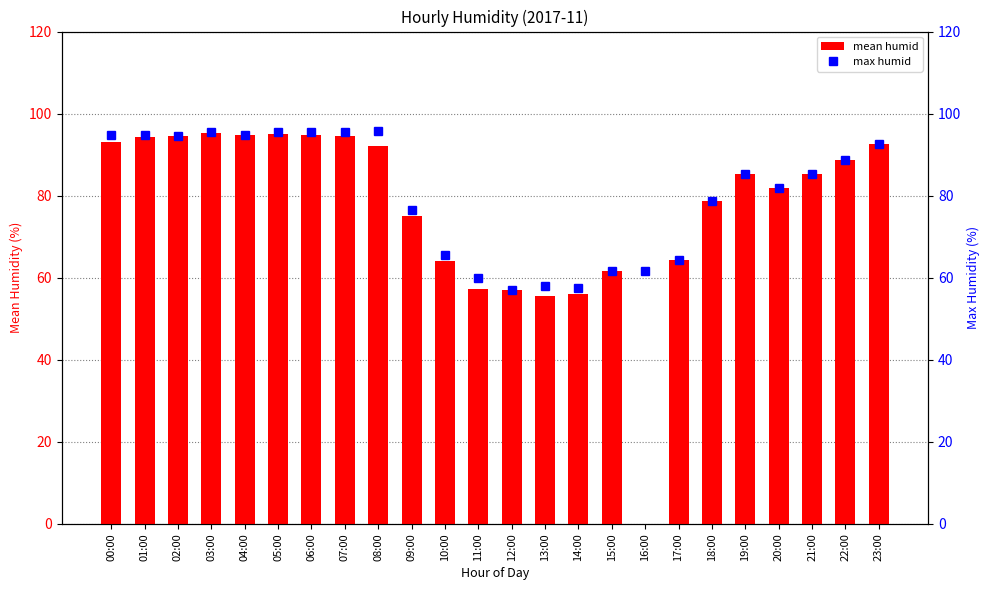

What is the average value of the mean humid series?

77.2